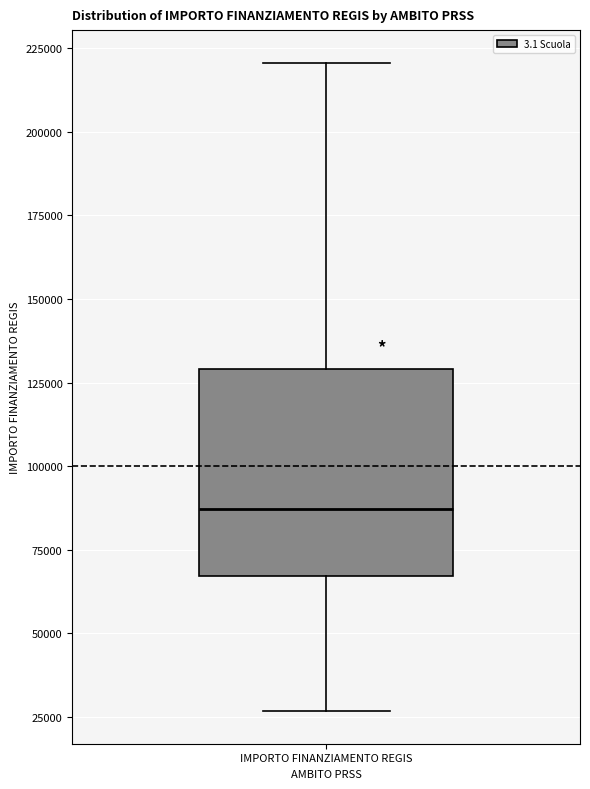

Transcribe this box plot: give where the median line is, the range the box spans, and where the two whiskers end, as read against the y-axis. The values are not printed on the chart, so give them approximately, as read against the axis.

median 85000, box 65000 to 130000, whiskers 25000 to 220000